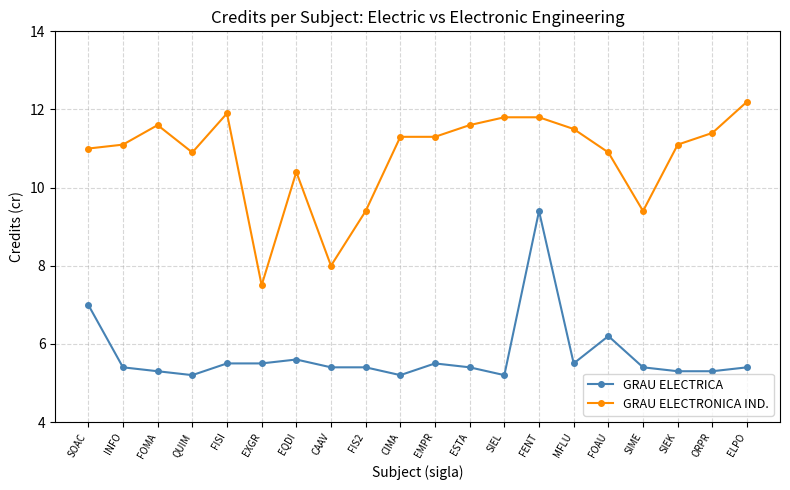

True or false: GRAU ELECTRICA has more than 0 interior local peaks.

True